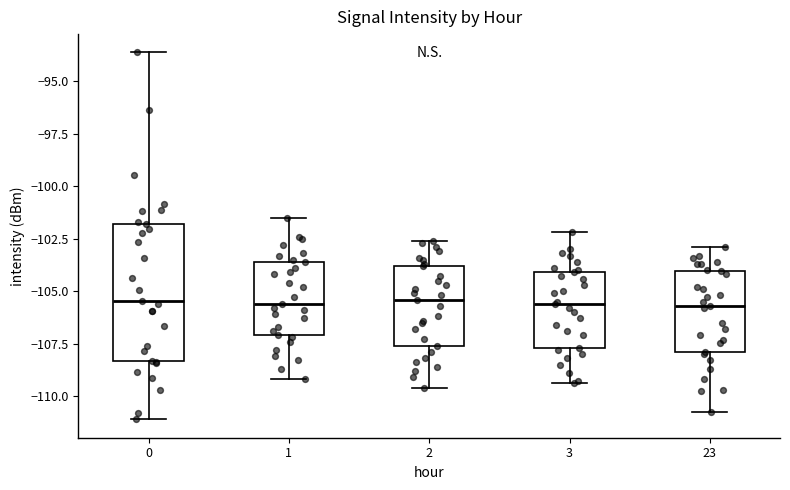

Comparing the boxes themselves (not the whiskers), which one is the tallest?

0